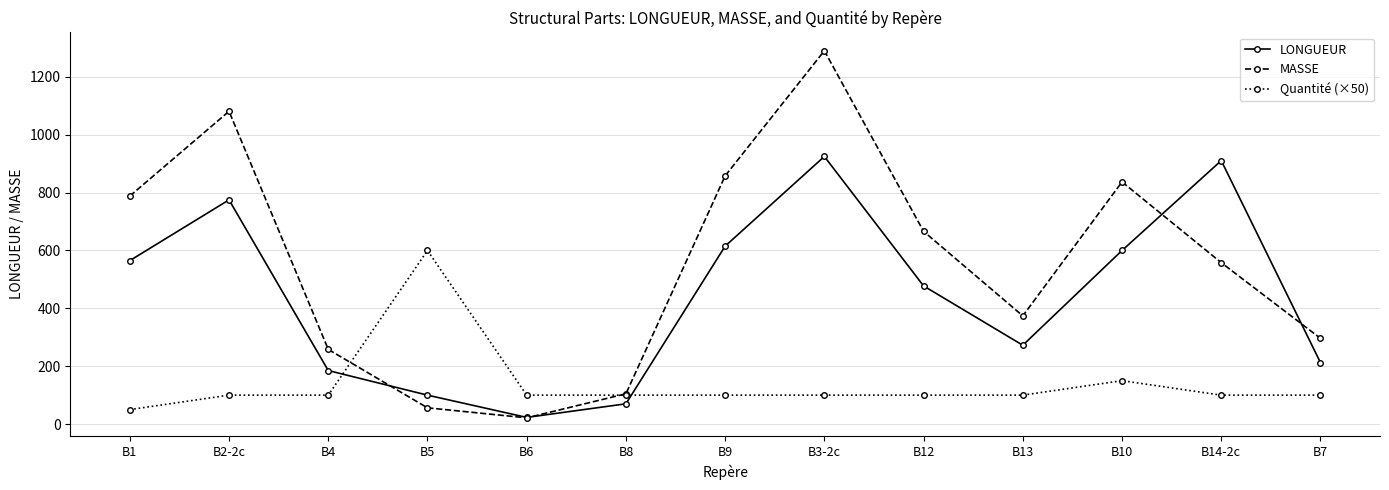

The value of Quantité (×50) at B5 is 391.0. True or false?

False